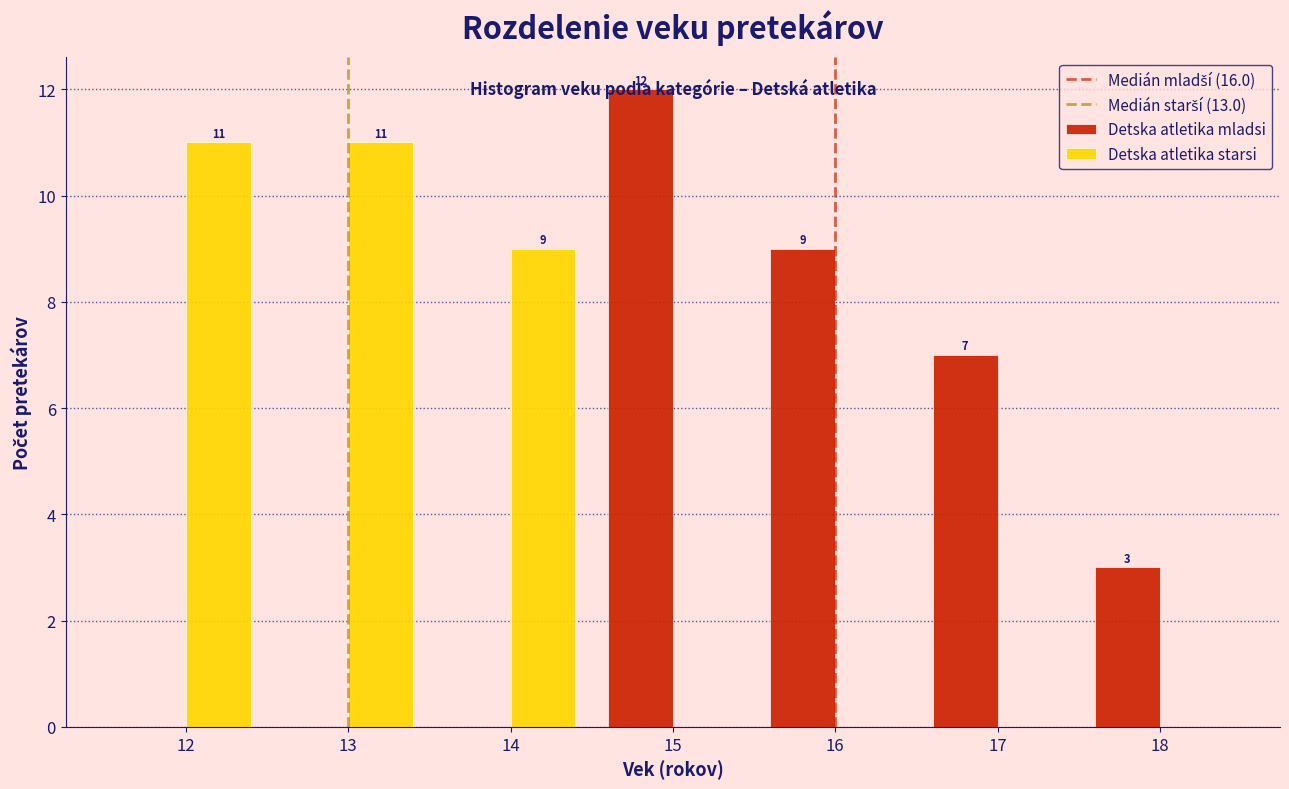

In the Detska atletika mladsi series, which range on the x-axis has the tallest bar?

14.5 to 15.5